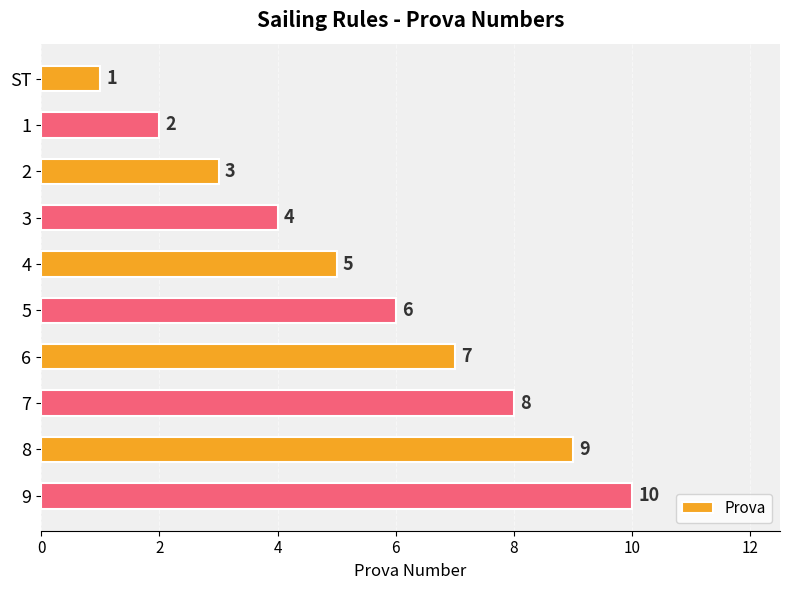

Count the values in the range 3 to 8.

6